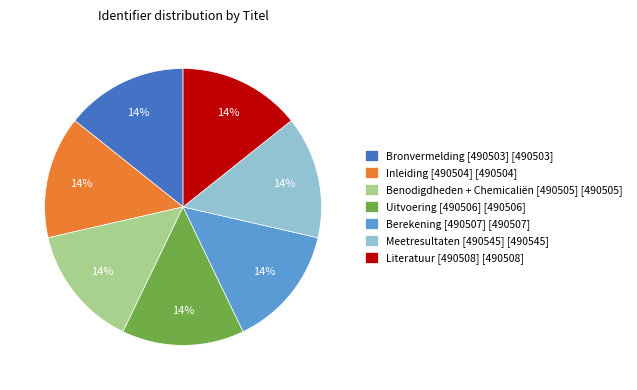

Is there a majority slice in this chart?

No